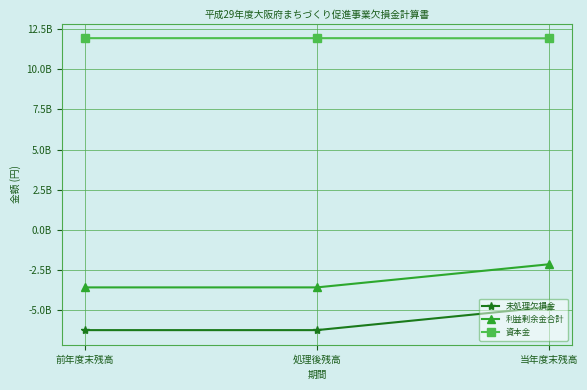

What value does the 資本金 series have at 処理後残高, to the nearest 50?

11934592750